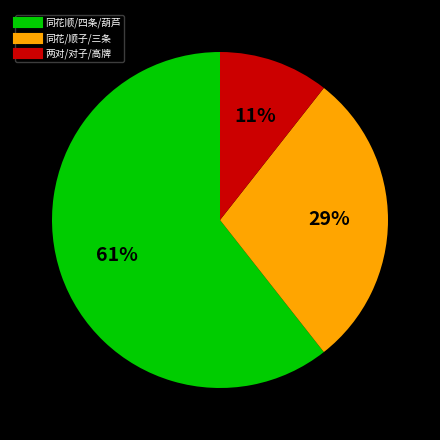

To the nearest percent, what is the difference between the largest and smallest slice percentages?

50%